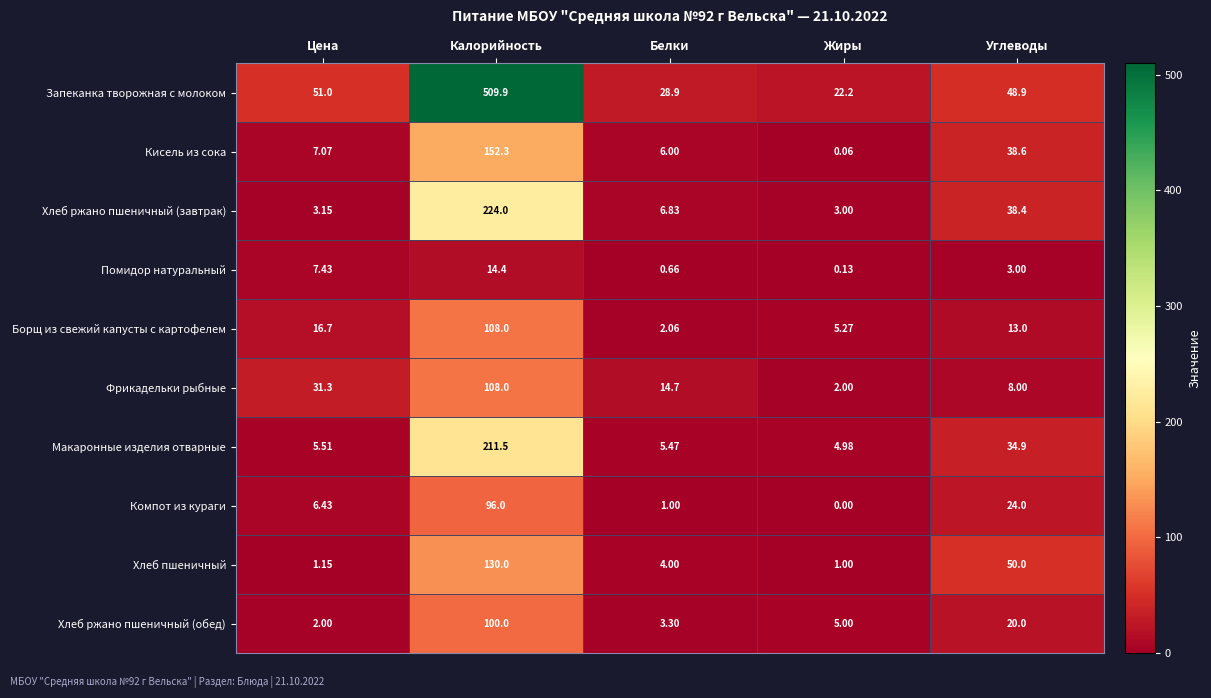

How many distinct data groups are displayed?

10